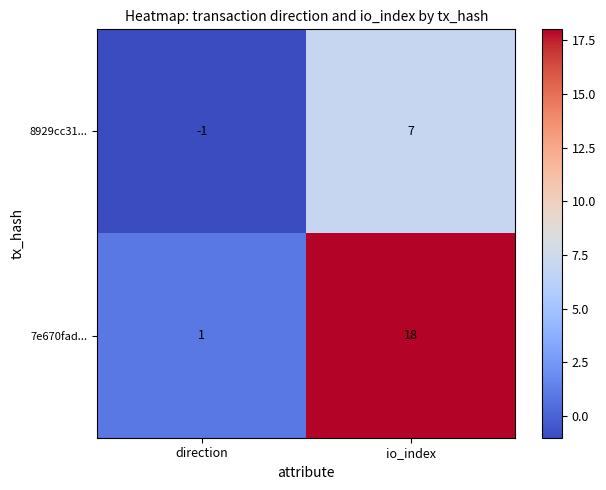

At how many categories does at least one series exceed 6?

1